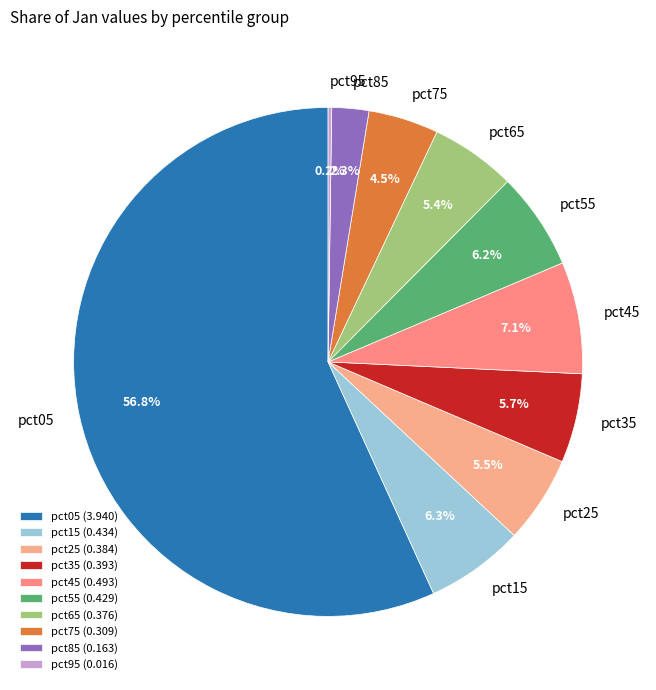

To the nearest percent, what is the average slice percentage?

10%